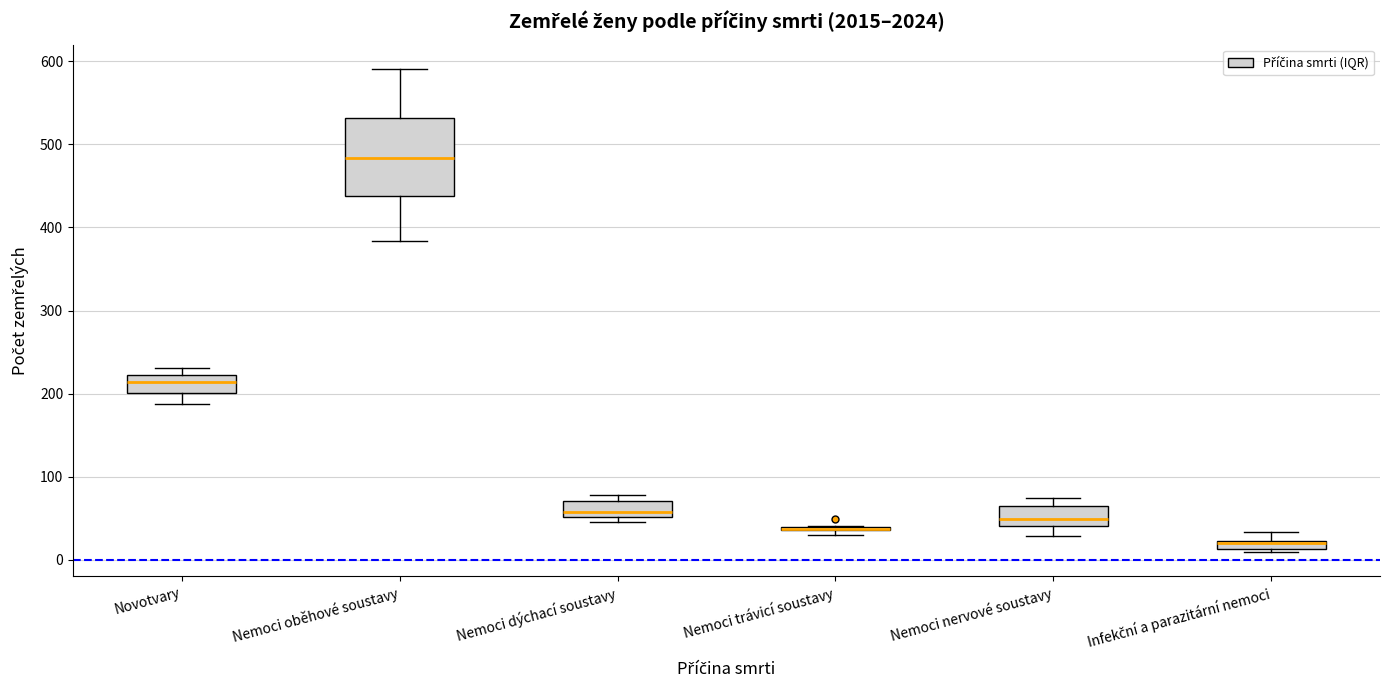

Comparing the boxes themselves (not the whiskers), which one is the tallest?

Nemoci oběhové soustavy